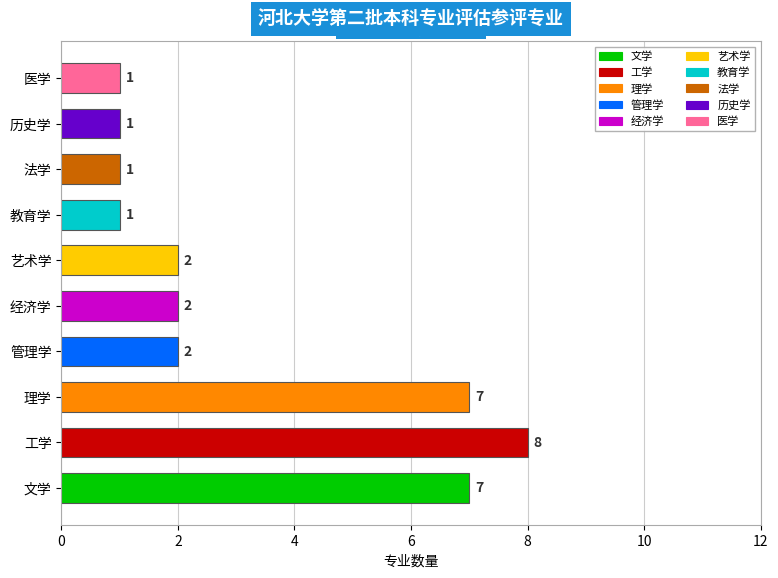

The value at 艺术学 is 2. True or false?

True